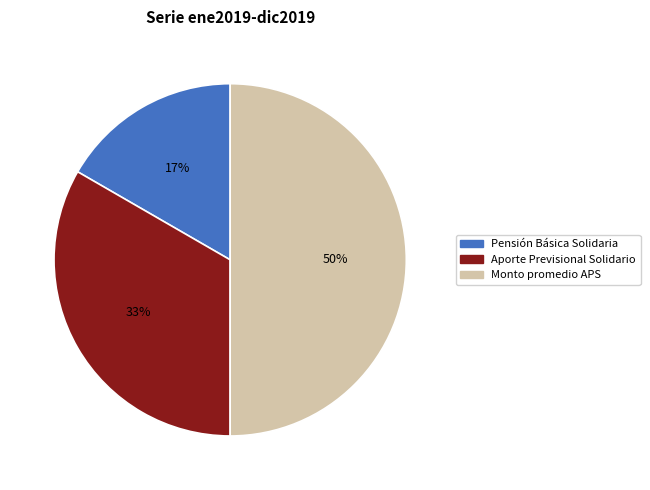

To the nearest percent, what is the average slice percentage?

33%